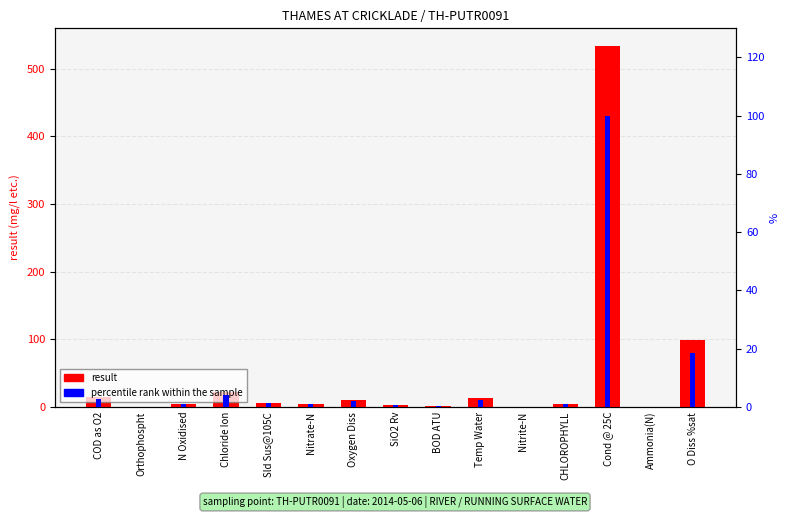

Reading left to right, list all the values displayed in this chart.

result: COD as O2=14.0	Orthophospht=0.1	N Oxidised=4.6	Chloride Ion=22.0	Sld Sus@105C=6.4	Nitrate-N=4.6	Oxygen Diss=10.5	SiO2 Rv=3.1	BOD ATU=1.0	Temp Water=12.7	Nitrite-N=0.0	CHLOROPHYLL=4.4	Cond @ 25C=533.0	Ammonia(N)=0.0	O Diss %sat=99.3
percentile rank within the sample: COD as O2=2.6	Orthophospht=0.0	N Oxidised=0.9	Chloride Ion=4.1	Sld Sus@105C=1.2	Nitrate-N=0.9	Oxygen Diss=2.0	SiO2 Rv=0.6	BOD ATU=0.2	Temp Water=2.4	Nitrite-N=0.0	CHLOROPHYLL=0.8	Cond @ 25C=100.0	Ammonia(N)=0.0	O Diss %sat=18.6